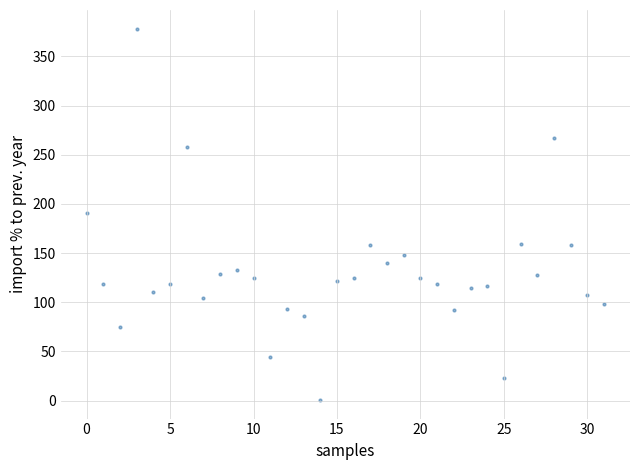

What is the range of Y values (max minus min)?

377.7